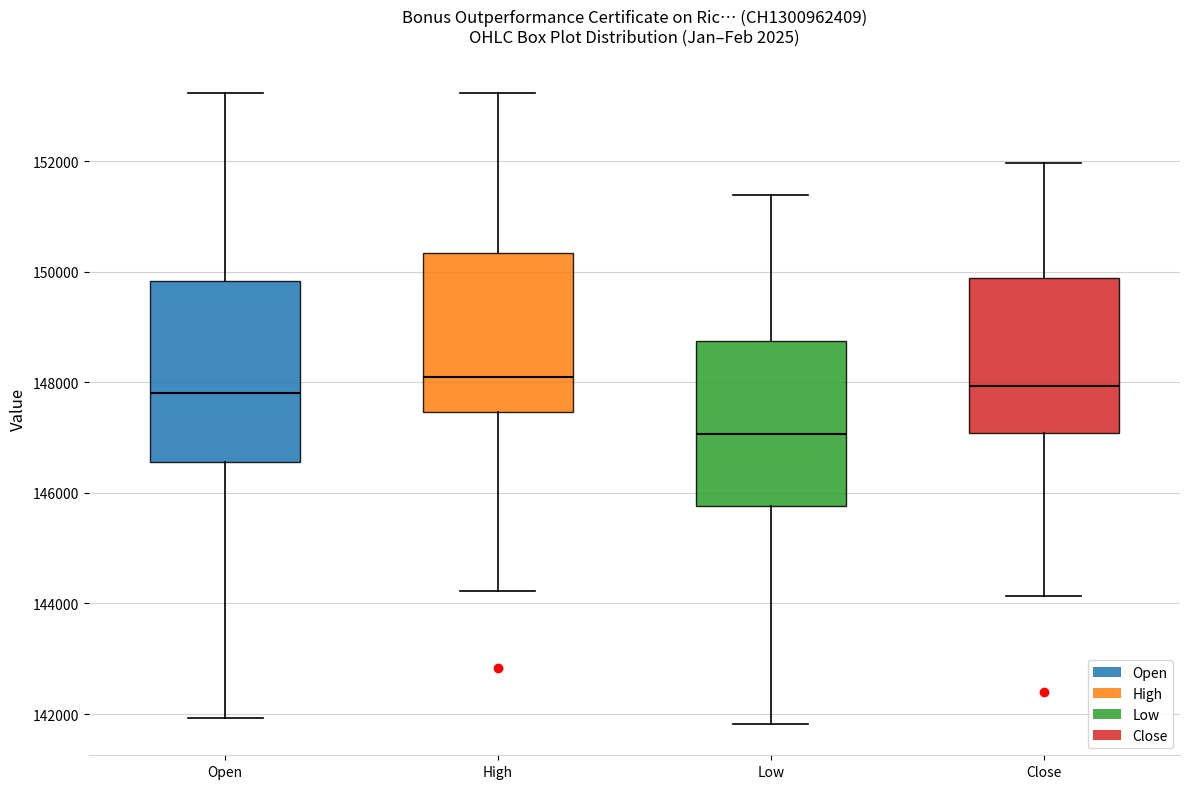

Where does the median line of the box for High sit on the y-axis? The values are not printed on the chart, so give them approximately, as read against the axis.

148200